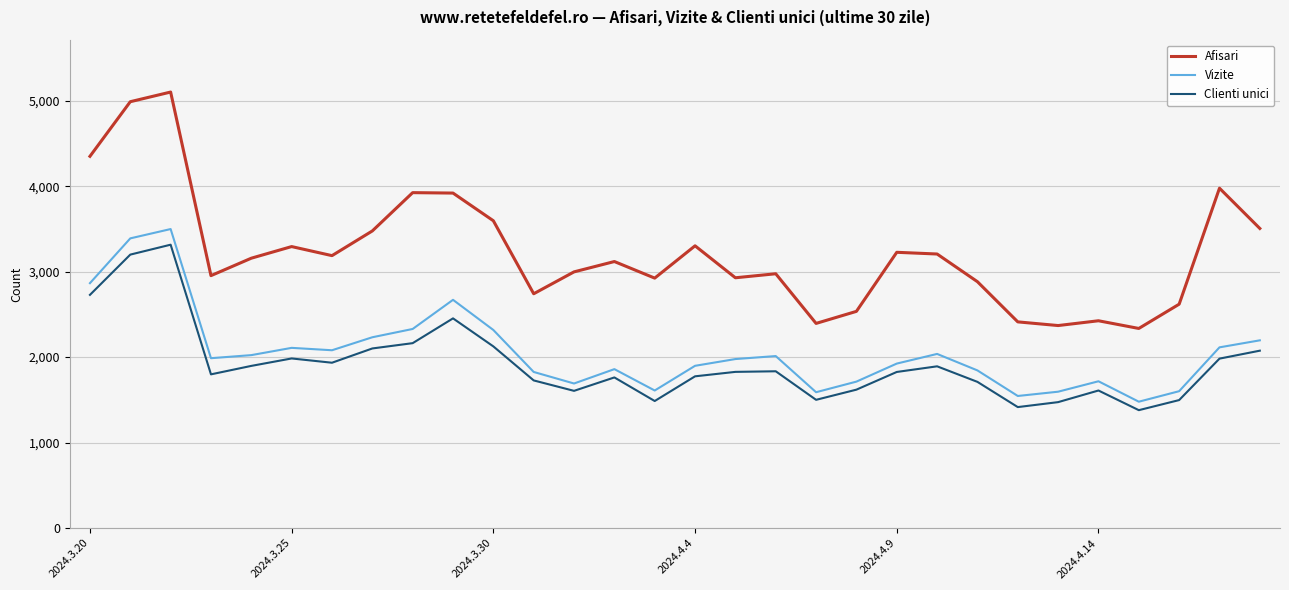

Which series has the largest range (max minus min)?

Afisari